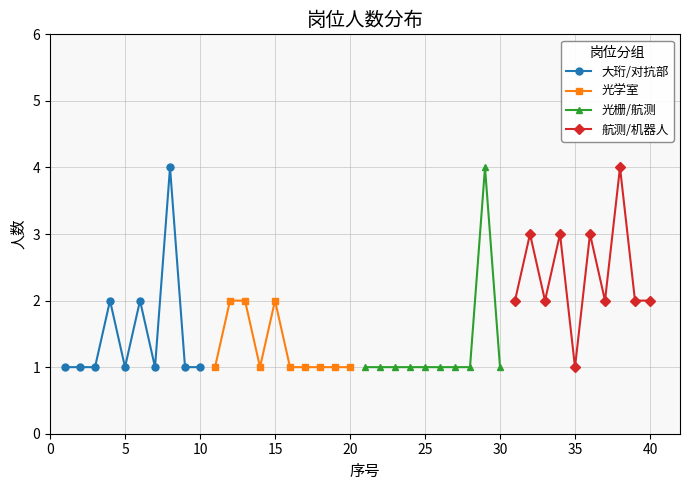

How many data points in 航测/机器人 are less than 2?

1